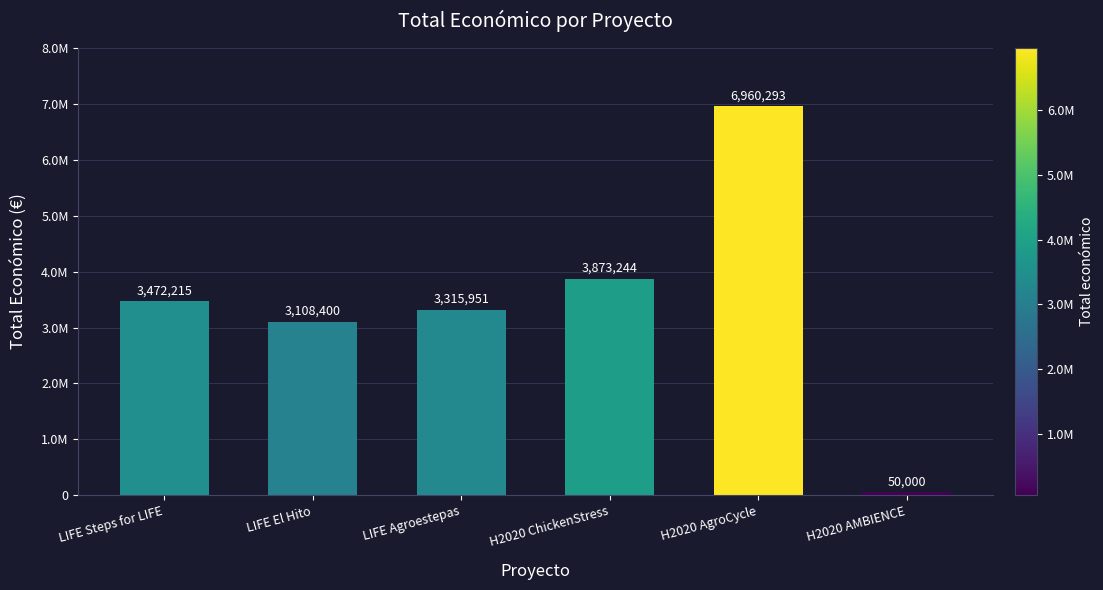

Does the chart contain any negative values?

No